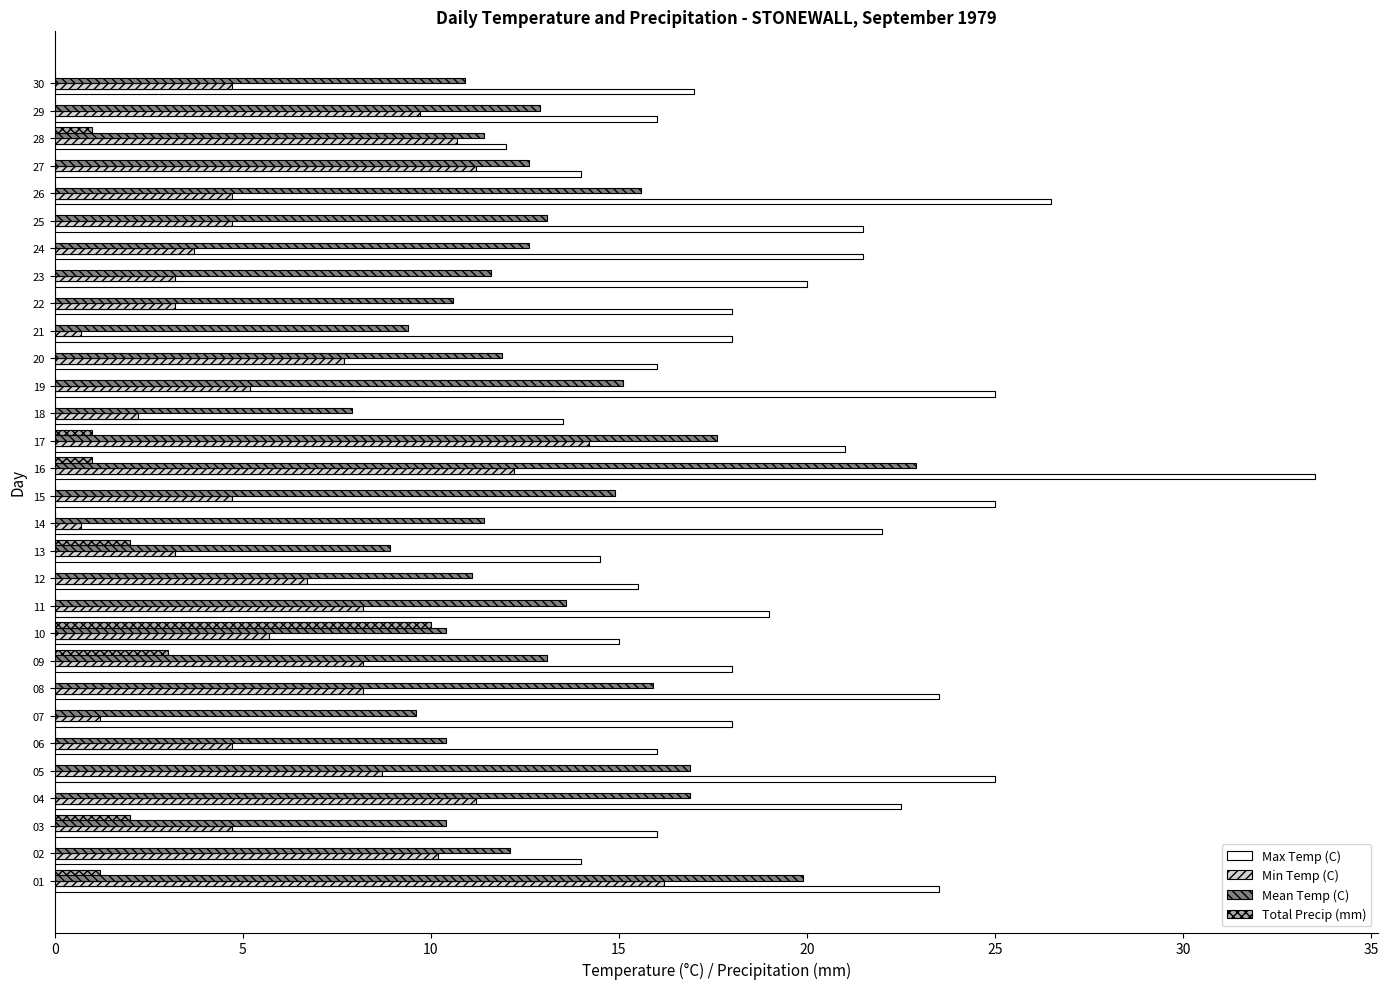

Is the value of Max Temp (C) at 05 greater than the value of Min Temp (C) at 23?

Yes